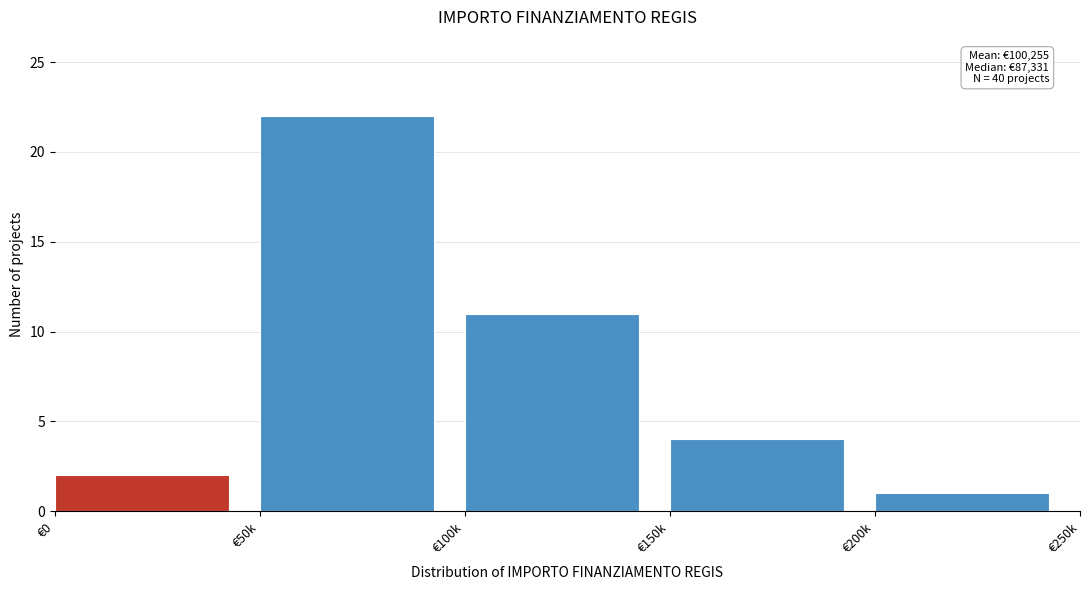

Reading left to right, what are all the values shown in this chart?

2	22	11	4	1